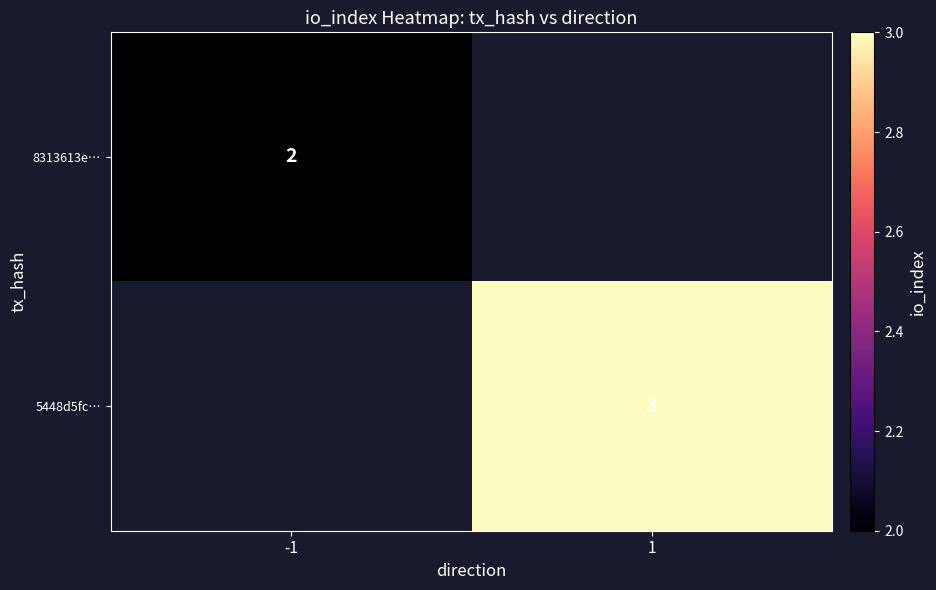

The value of 5448d5fc… at 1 is 3. True or false?

True